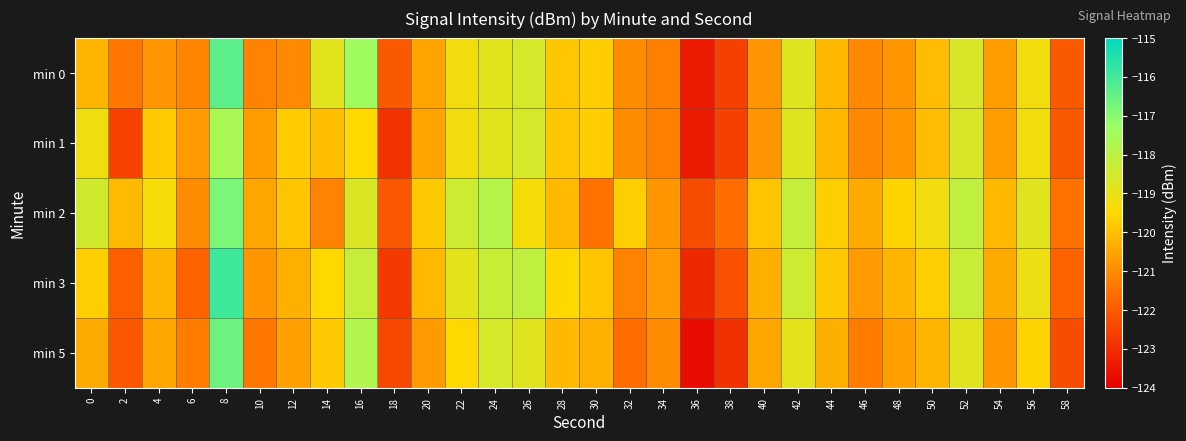

How many series are shown in this chart?

5